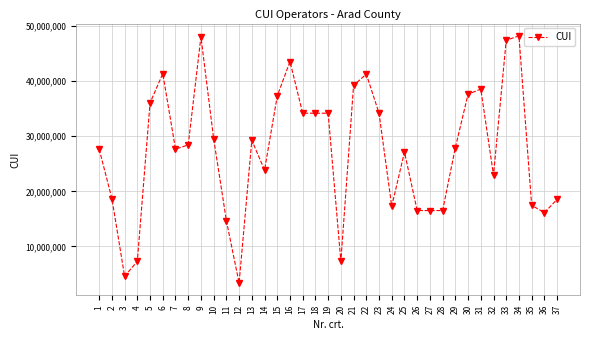

What is the sum of all values?

1014779275